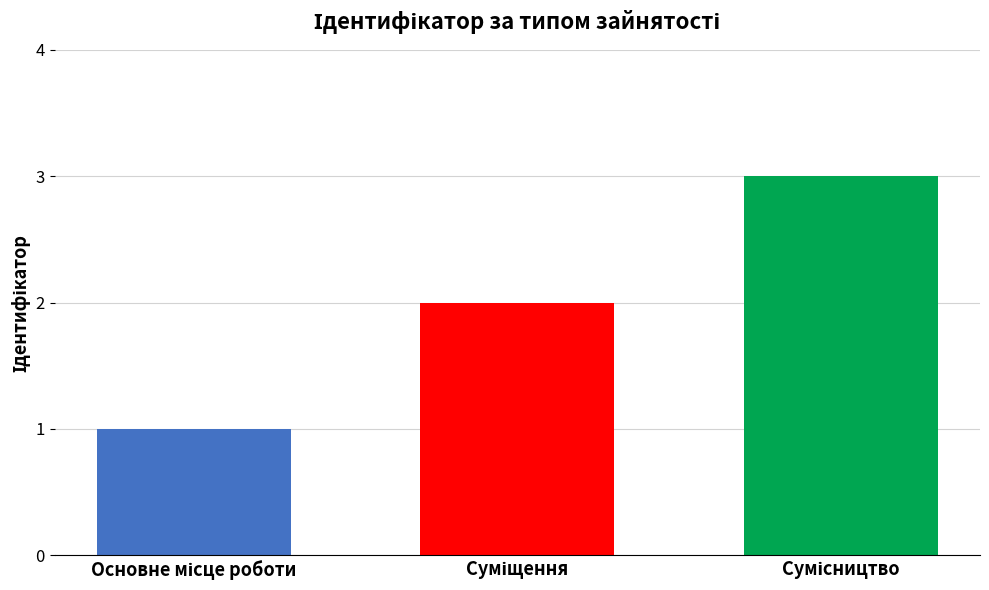

What is the greatest value displayed?

3